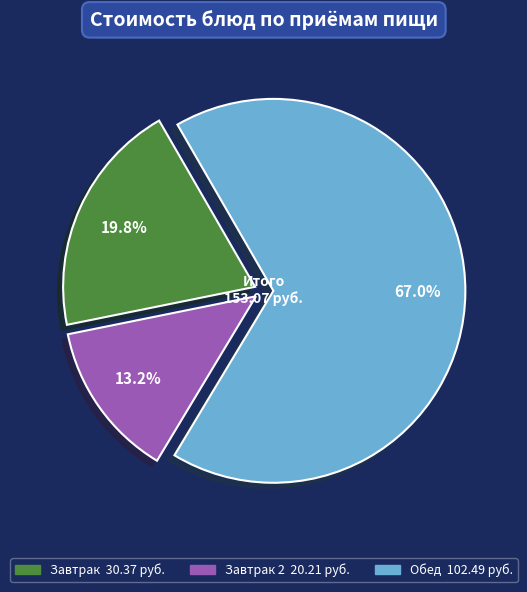

Is there any slice that represents more than half of the pie?

Yes